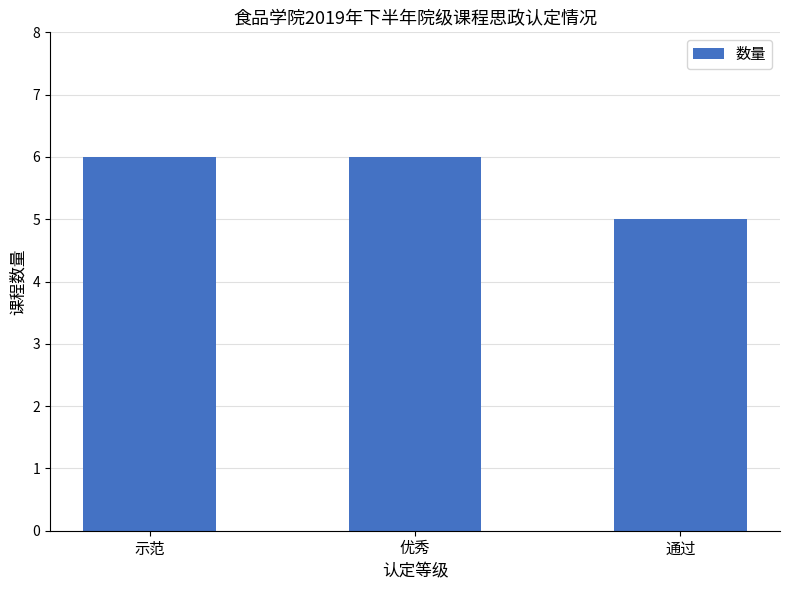

How many values are between 5 and 6?

3